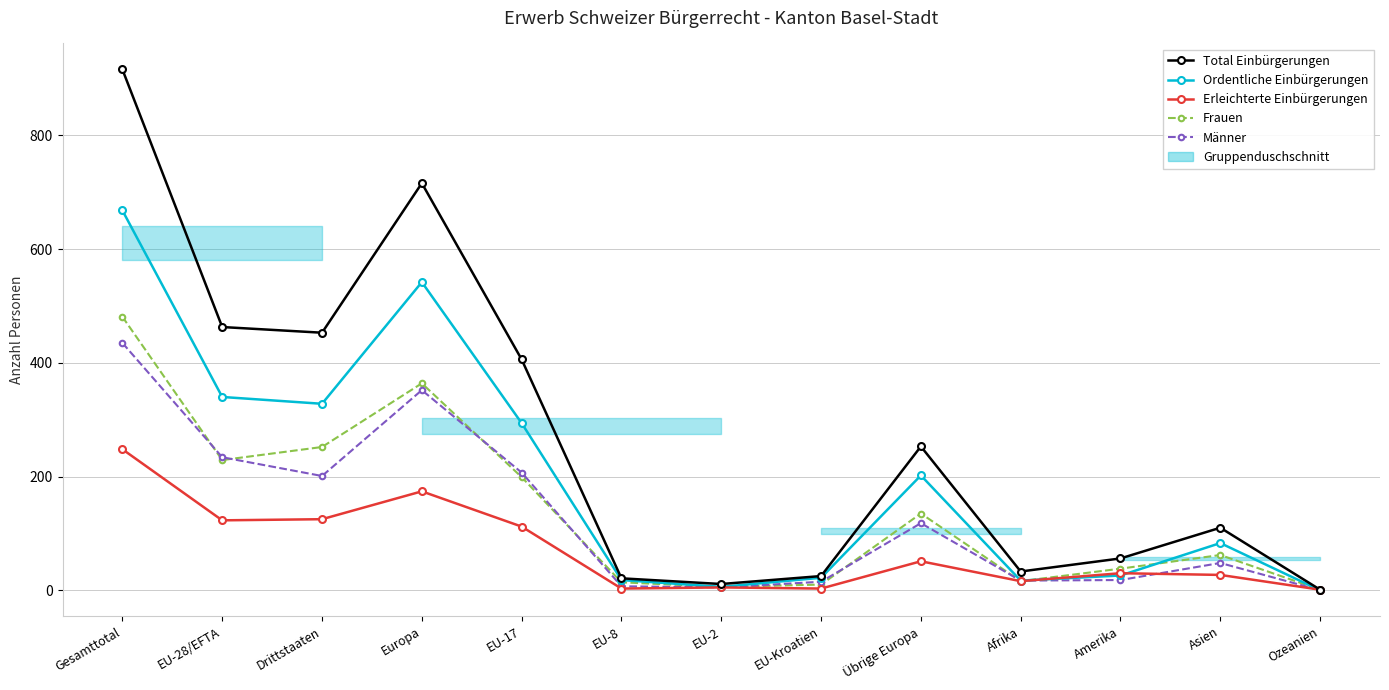

What is the sum of all Erleichterte Einbürgerungen values?

918